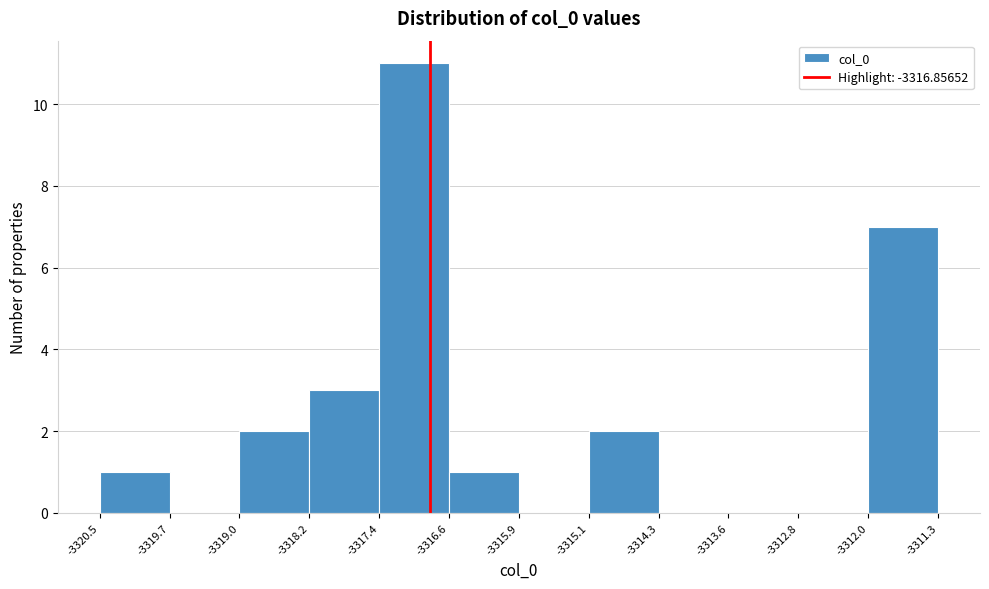

Which range on the x-axis has the tallest bar?

-3317.4 to -3316.6